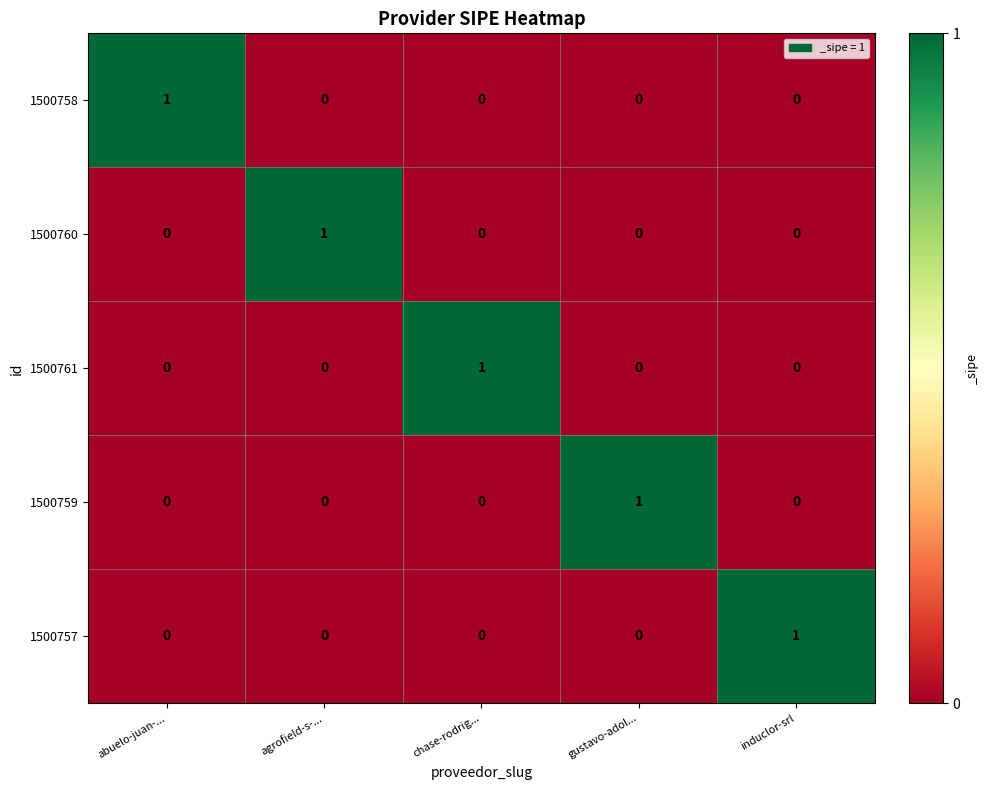

The 1500759 series shows 0 at chase-rodrig.... True or false?

True